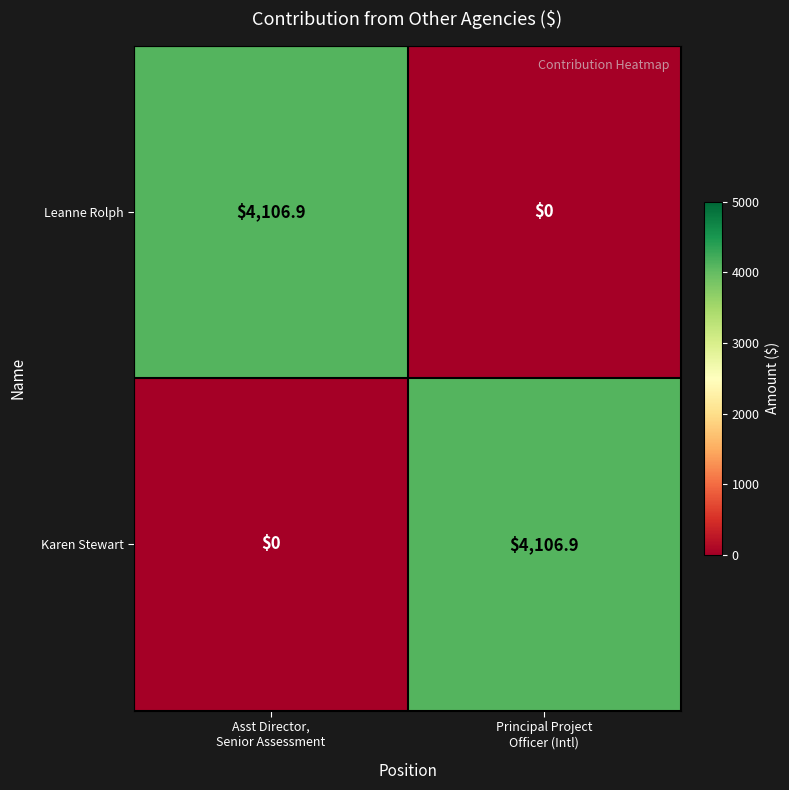

What is the sum of all Leanne Rolph values?

4106.9